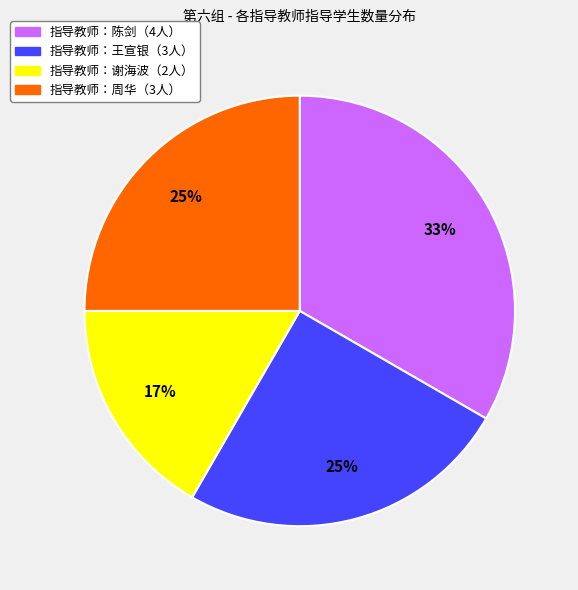

To the nearest percent, what is the average slice percentage?

25%